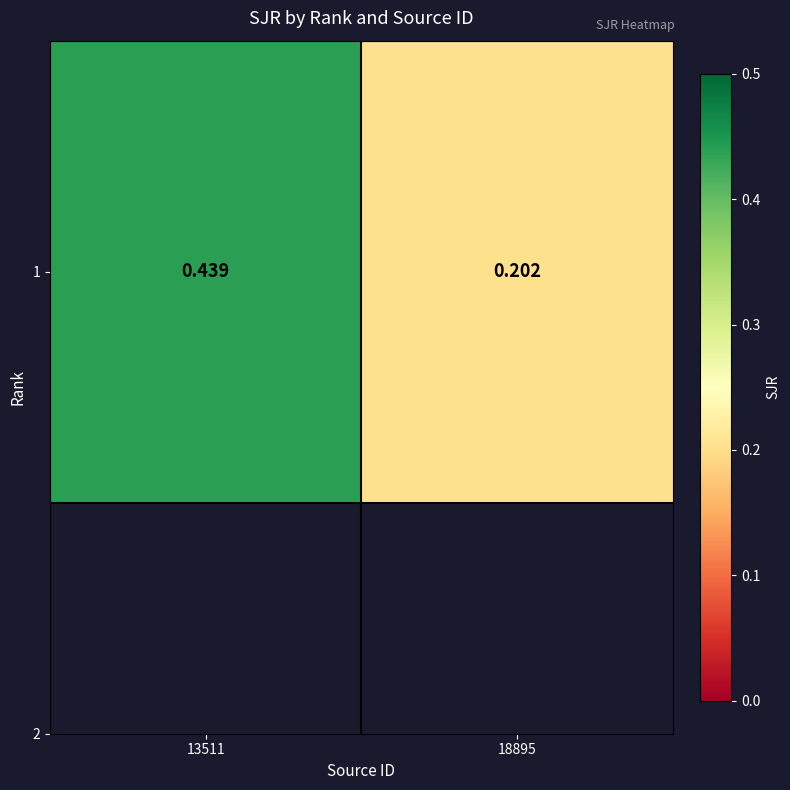

How many series are shown in this chart?

1